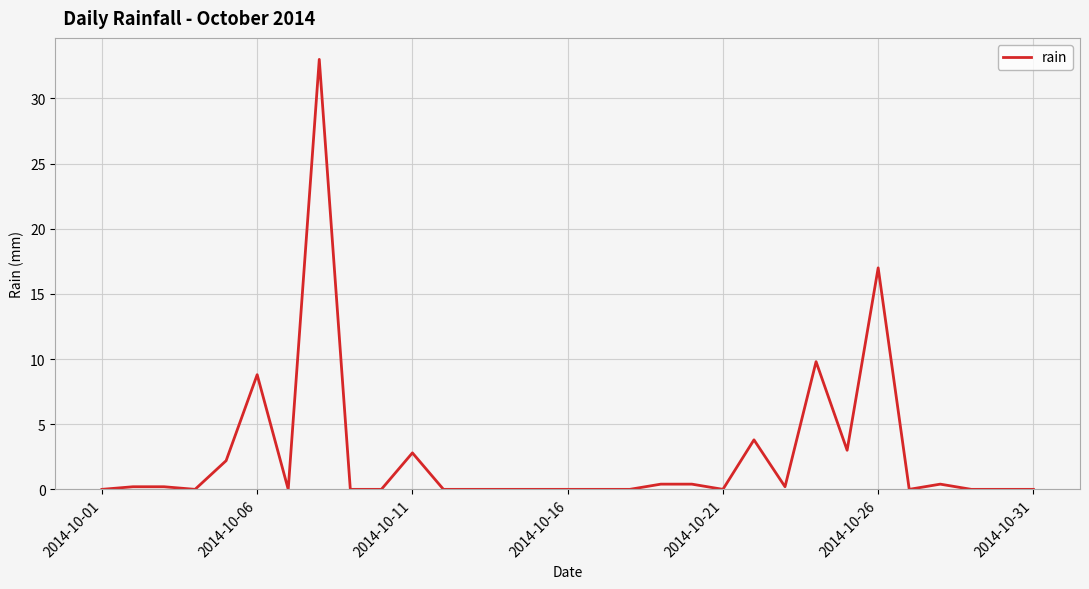

Reading right to left, what are all the values shown in this chart?

0.0	0.0	0.0	0.4	0.0	17.0	3.0	9.8	0.2	3.8	0.0	0.4	0.4	0.0	0.0	0.0	0.0	0.0	0.0	0.0	2.8	0.0	0.0	33.0	0.0	8.8	2.2	0.0	0.2	0.2	0.0